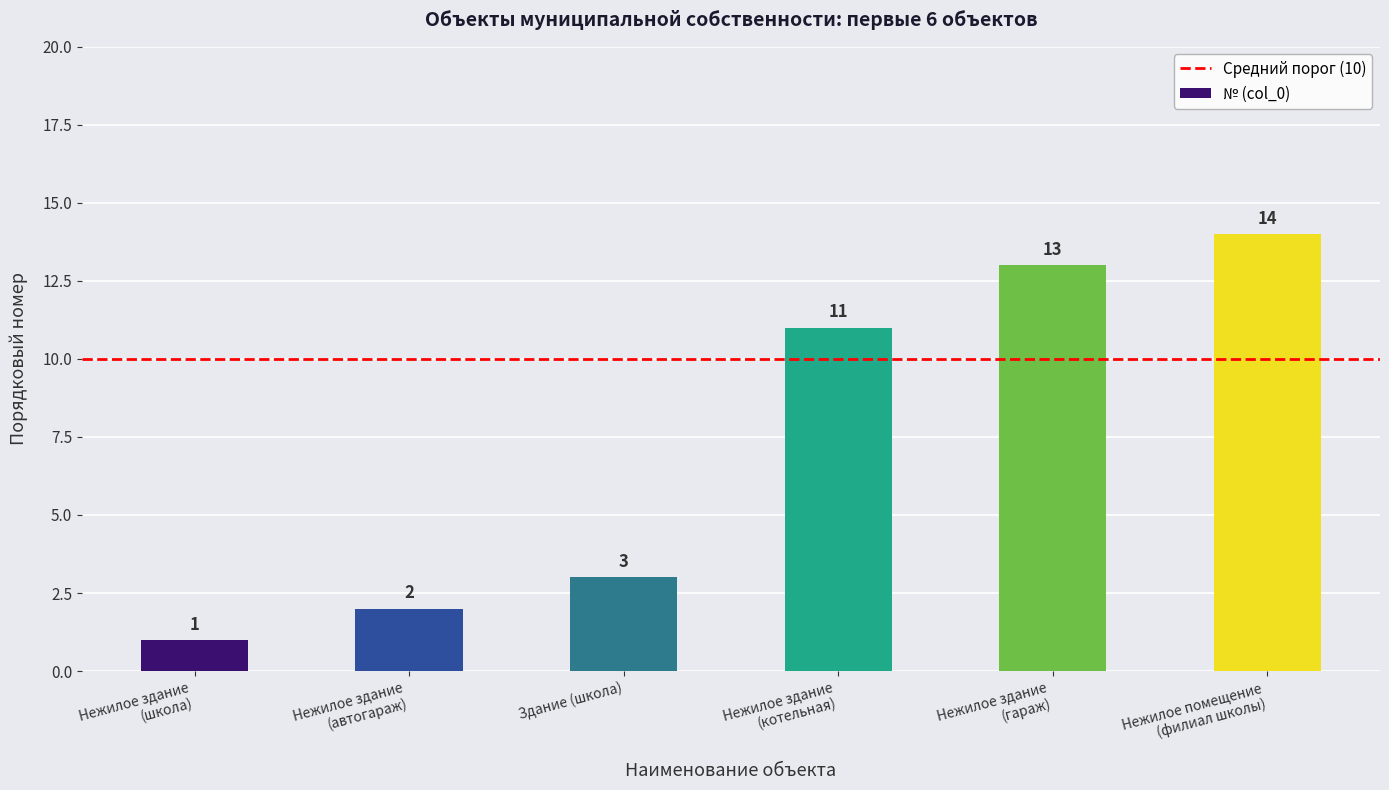

The chart shows a value of 3 at Здание (школа). True or false?

True